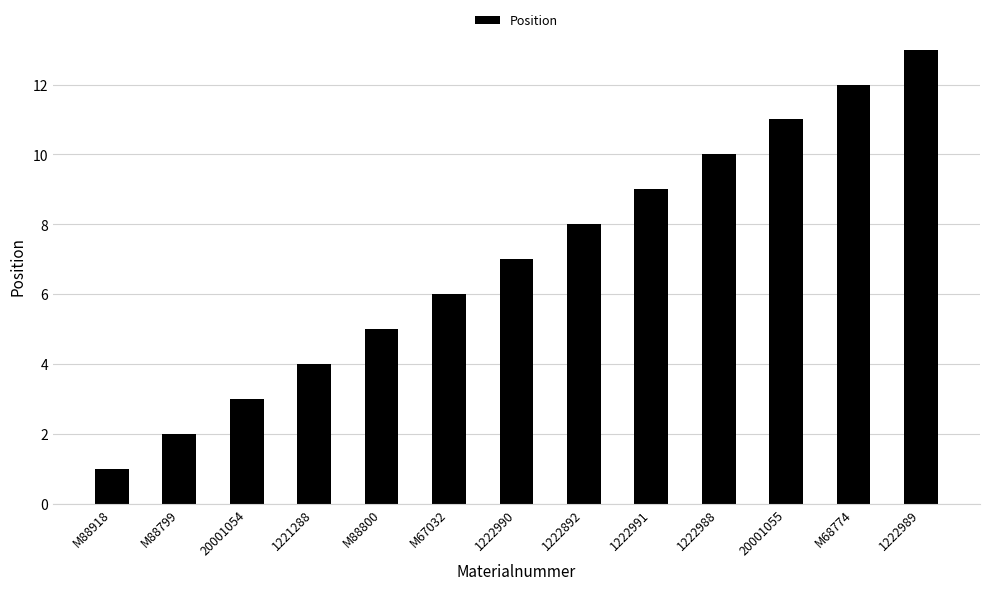

What is the label of the 11th bar from the right?

20001054